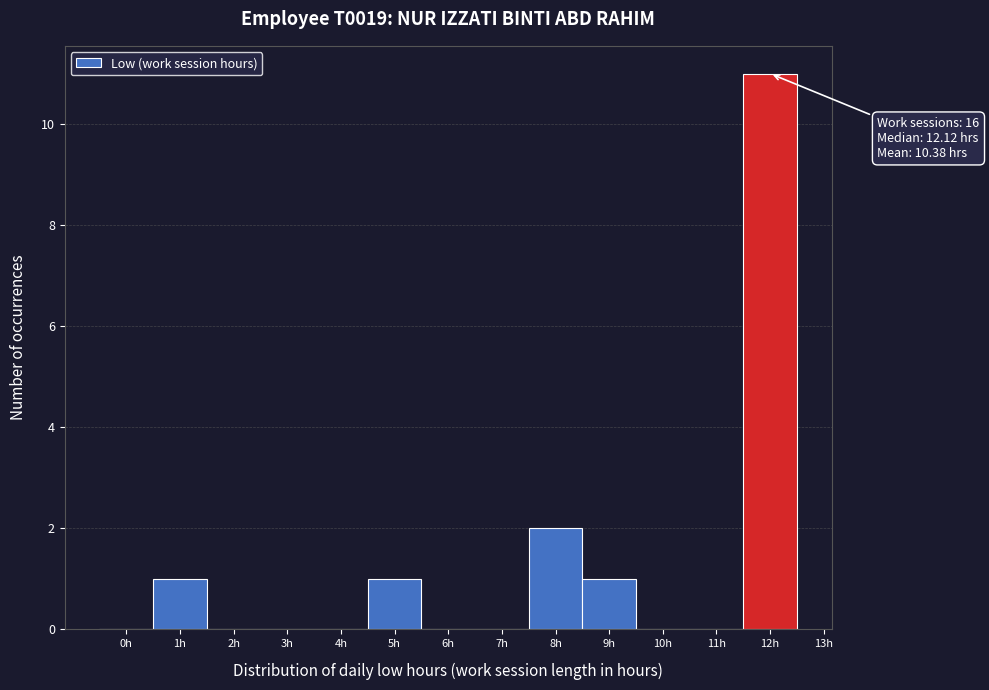

Reading right to left, what are all the values shown in this chart?

12h=11	11h=0	10h=0	9h=1	8h=2	7h=0	6h=0	5h=1	4h=0	3h=0	2h=0	1h=1	0h=0